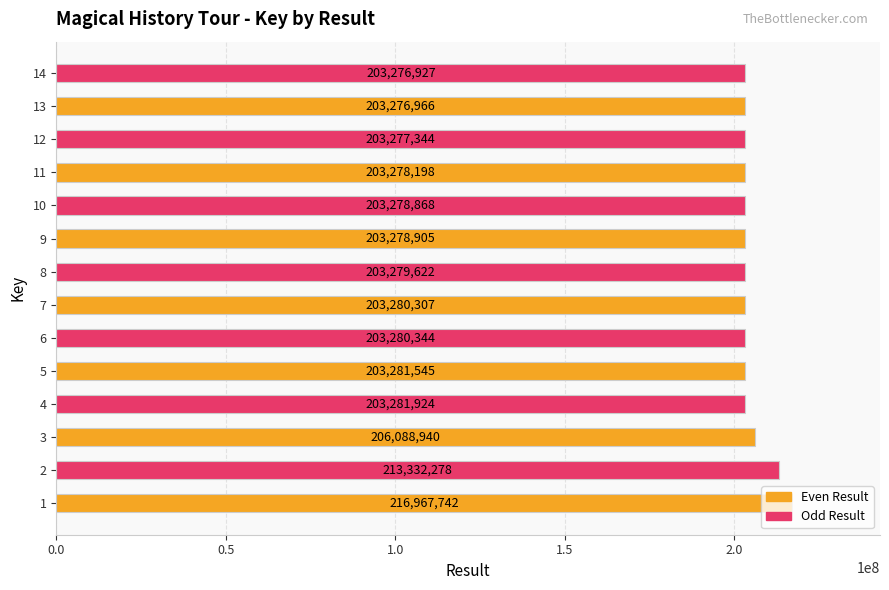

What is the difference between the maximum and minimum values?

13690815